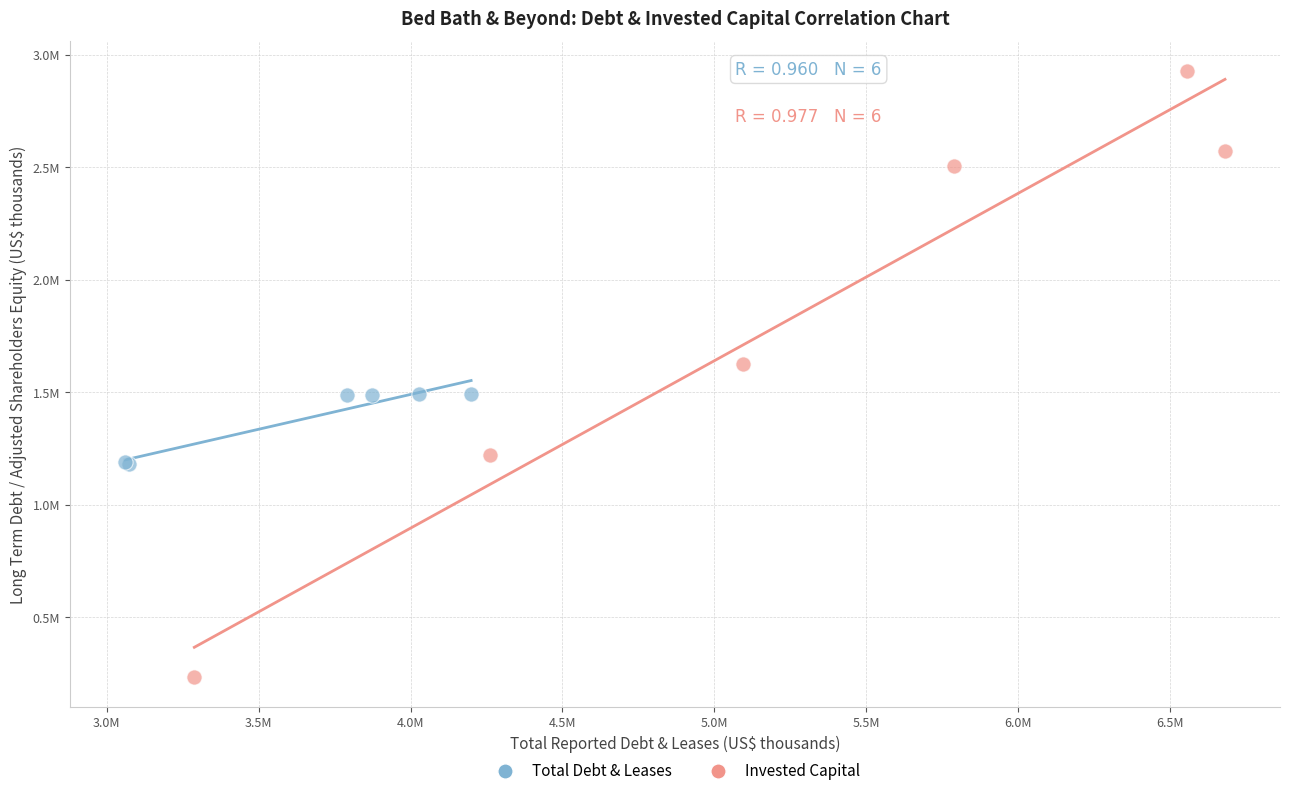

What are all the series names shown in the legend?

Total Debt & Leases, Invested Capital